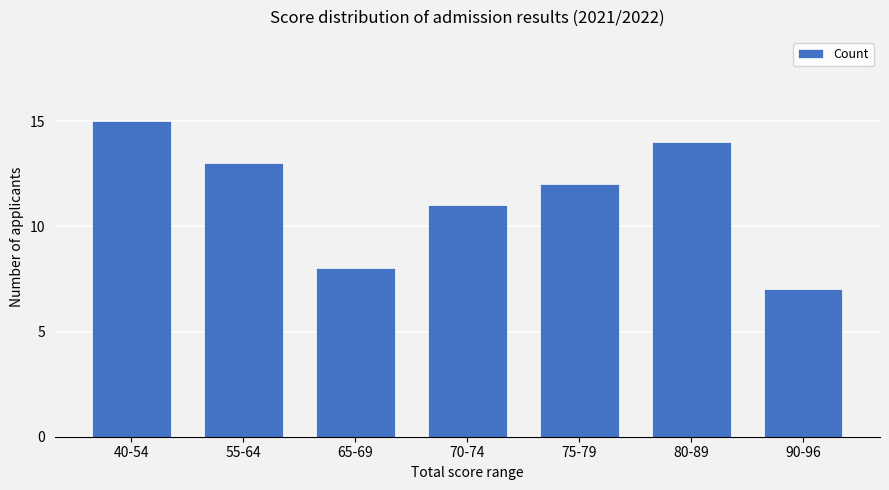

What is the difference between the values at 70-74 and 40-54?

4